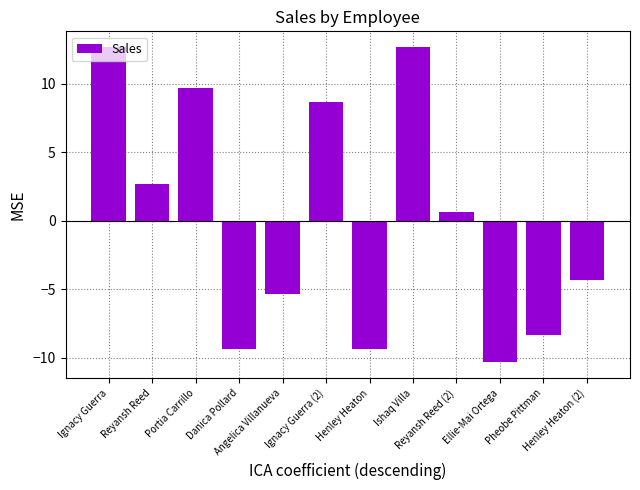

Reading left to right, transcribe all the data shown in this chart.

Ignacy Guerra=12.7	Reyansh Reed=2.7	Portia Carrillo=9.7	Danica Pollard=-9.3	Angelica Villanueva=-5.3	Ignacy Guerra (2)=8.7	Henley Heaton=-9.3	Ishaq Villa=12.7	Reyansh Reed (2)=0.7	Ellie-Mai Ortega=-10.3	Pheobe Pittman=-8.3	Henley Heaton (2)=-4.3